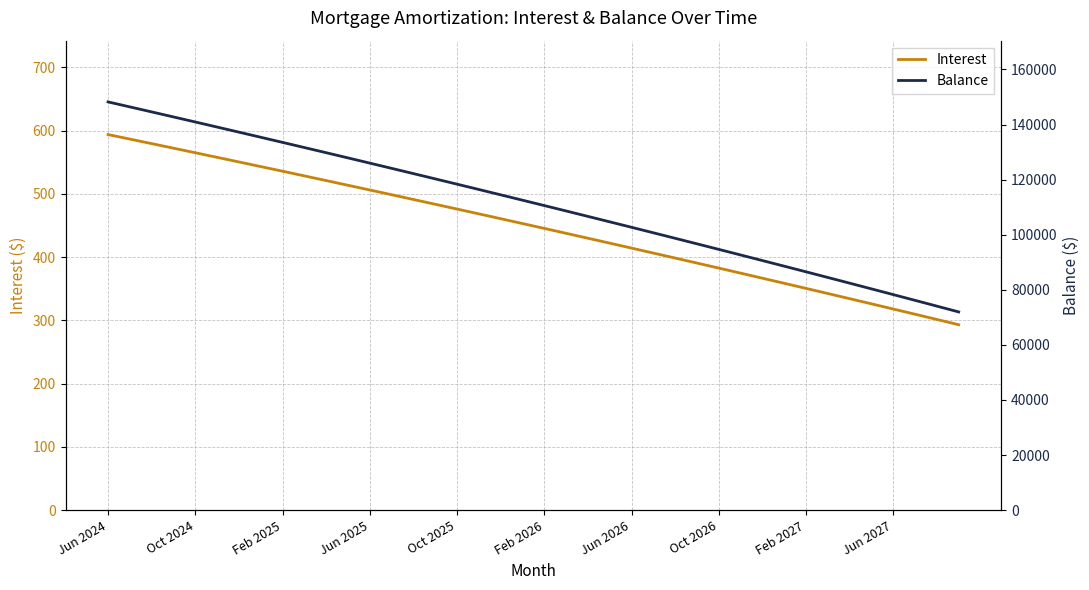

At which category does the chart reach its minimum across all series?

39